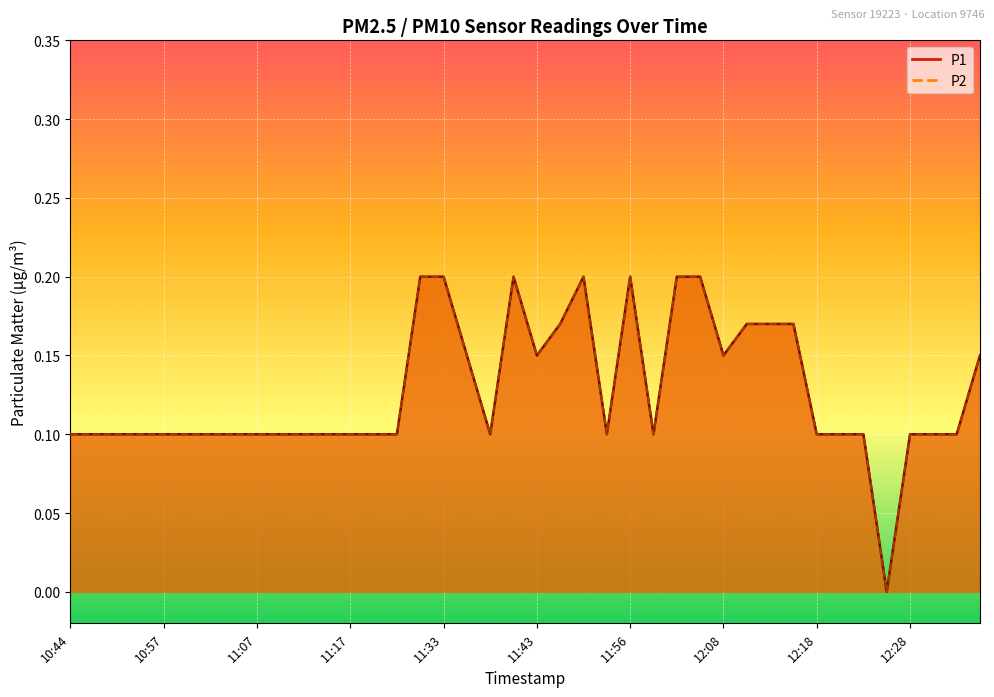

Reading left to right, transcribe all the data shown in this chart.

P1: 0.1	0.1	0.1	0.1	0.1	0.1	0.1	0.1	0.1	0.1	0.1	0.1	0.1	0.1	0.1	0.2	0.2	0.1	0.1	0.2	0.1	0.2	0.2	0.1	0.2	0.1	0.2	0.2	0.1	0.2	0.2	0.2	0.1	0.1	0.1	0.0	0.1	0.1	0.1	0.1
P2: 0.1	0.1	0.1	0.1	0.1	0.1	0.1	0.1	0.1	0.1	0.1	0.1	0.1	0.1	0.1	0.2	0.2	0.1	0.1	0.2	0.1	0.2	0.2	0.1	0.2	0.1	0.2	0.2	0.1	0.2	0.2	0.2	0.1	0.1	0.1	0.0	0.1	0.1	0.1	0.1